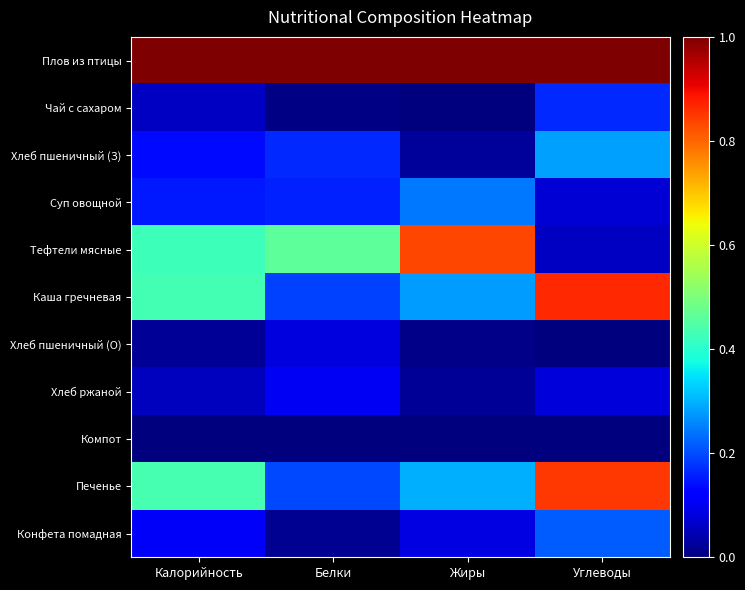

Reading right to left, what are all the values shown in this chart?

Плов из птицы: Углеводы=1.0	Жиры=1.0	Белки=1.0	Калорийность=1.0
Чай с сахаром: Углеводы=0.2	Жиры=0.0	Белки=0.0	Калорийность=0.1
Хлеб пшеничный (З): Углеводы=0.3	Жиры=0.0	Белки=0.2	Калорийность=0.1
Суп овощной: Углеводы=0.1	Жиры=0.2	Белки=0.2	Калорийность=0.2
Тефтели мясные: Углеводы=0.1	Жиры=0.8	Белки=0.5	Калорийность=0.4
Каша гречневая: Углеводы=0.9	Жиры=0.3	Белки=0.2	Калорийность=0.4
Хлеб пшеничный (О): Углеводы=0.0	Жиры=0.0	Белки=0.1	Калорийность=0.0
Хлеб ржаной: Углеводы=0.1	Жиры=0.0	Белки=0.1	Калорийность=0.1
Компот: Углеводы=0.0	Жиры=0.0	Белки=0.0	Калорийность=0.0
Печенье: Углеводы=0.9	Жиры=0.3	Белки=0.2	Калорийность=0.4
Конфета помадная: Углеводы=0.2	Жиры=0.1	Белки=0.0	Калорийность=0.1